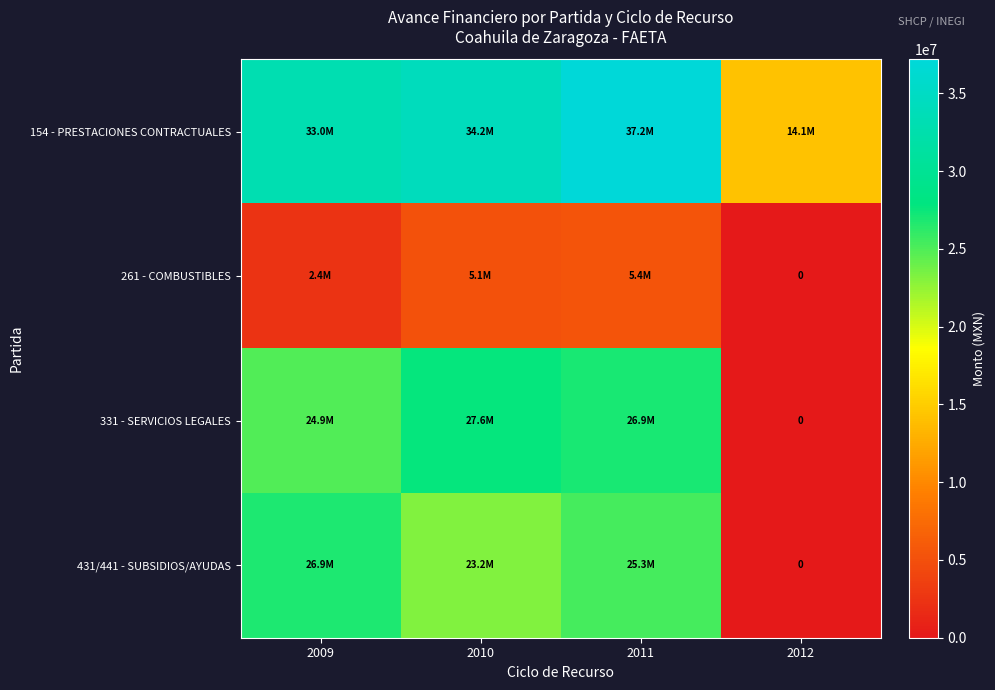

What is the approximate value of 154 - PRESTACIONES CONTRACTUALES at 2011, to the nearest 100?

37189000